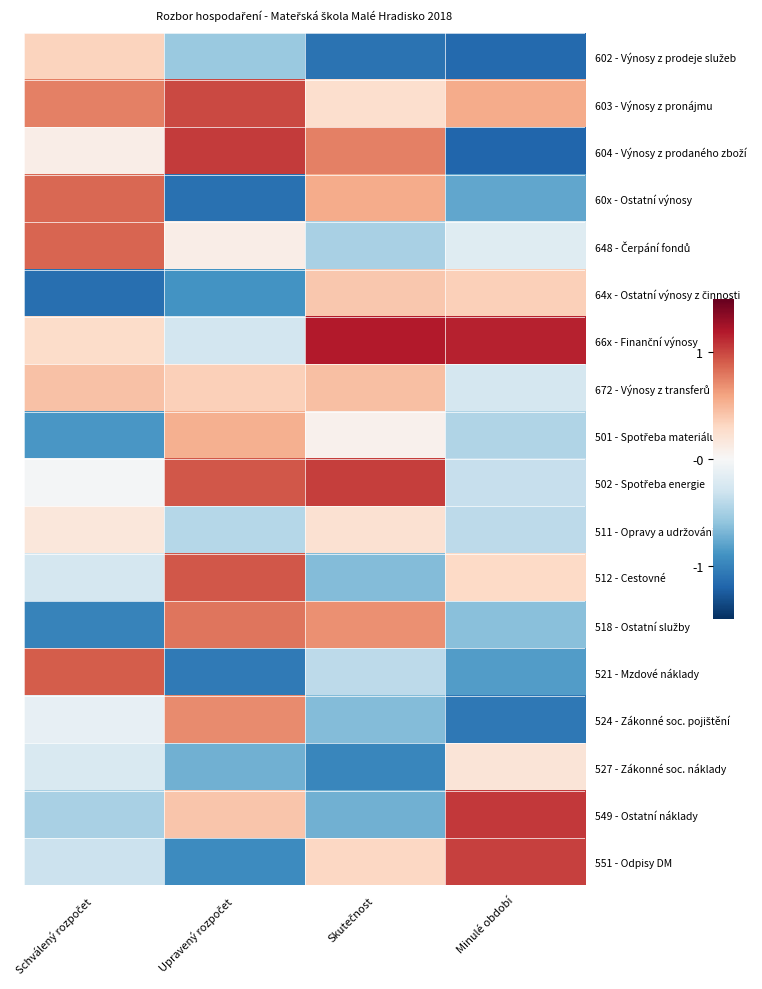

What is the total value across all series at Skutečnost?

1.0